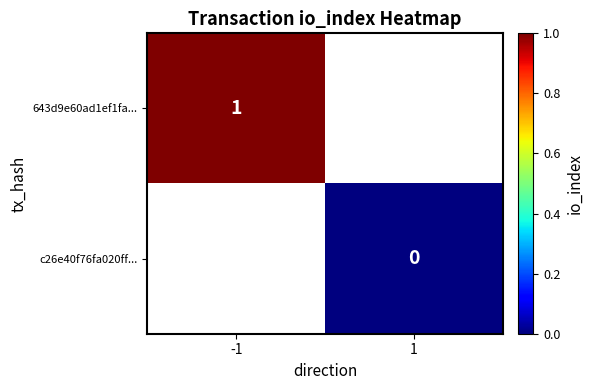

At which category does the chart reach its minimum across all series?

1